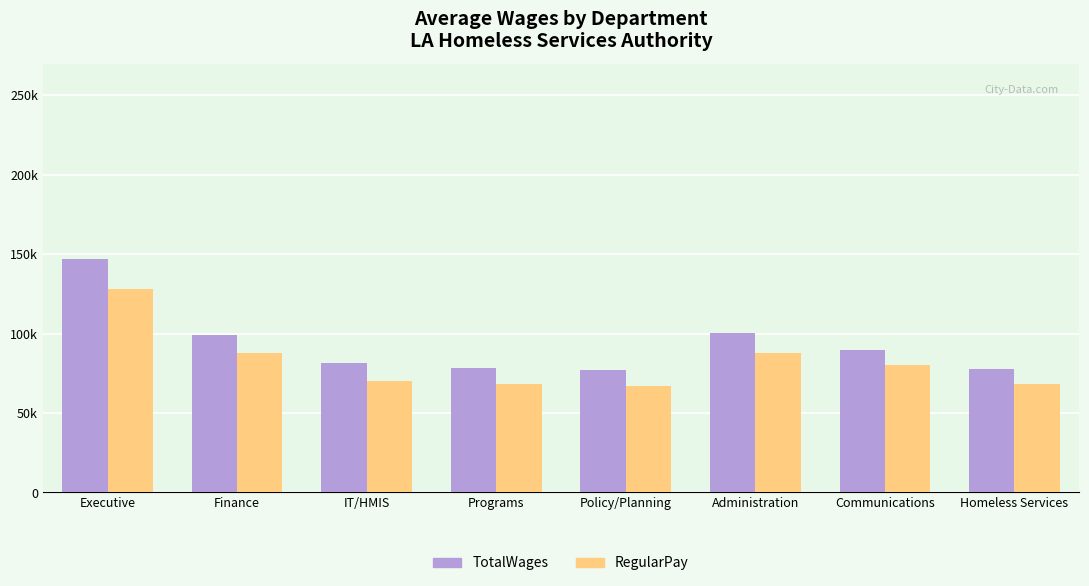

Which series has the largest total across all categories?

TotalWages